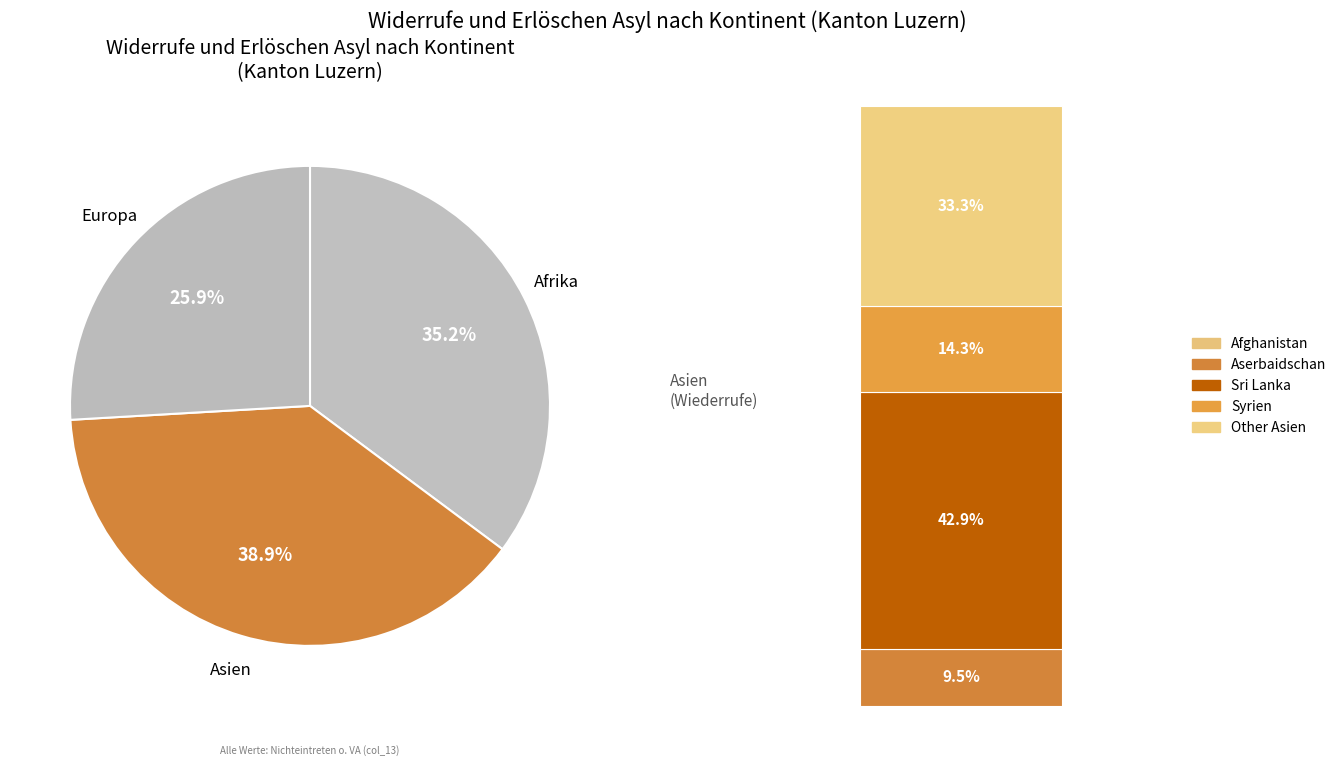

Between Afrika and Asien, which is larger?

Asien